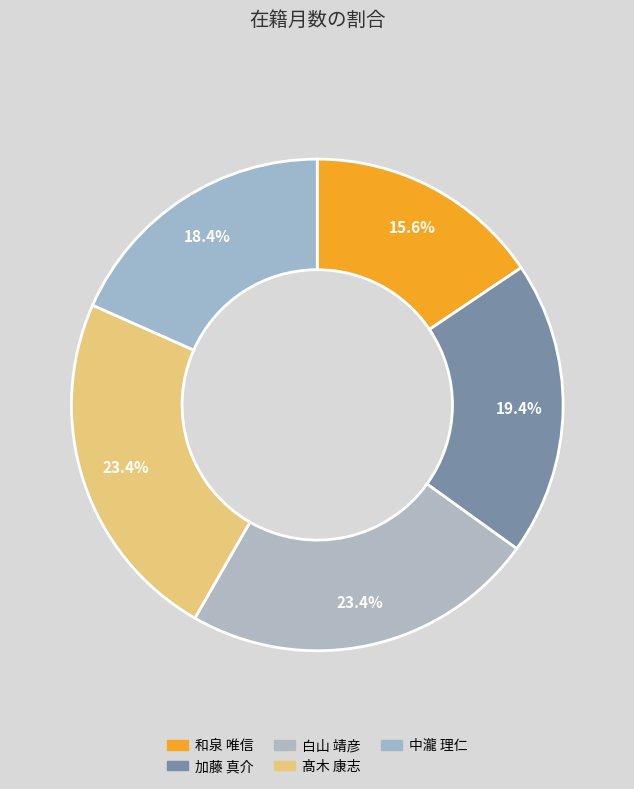

Count the number of slices in the pie.

5